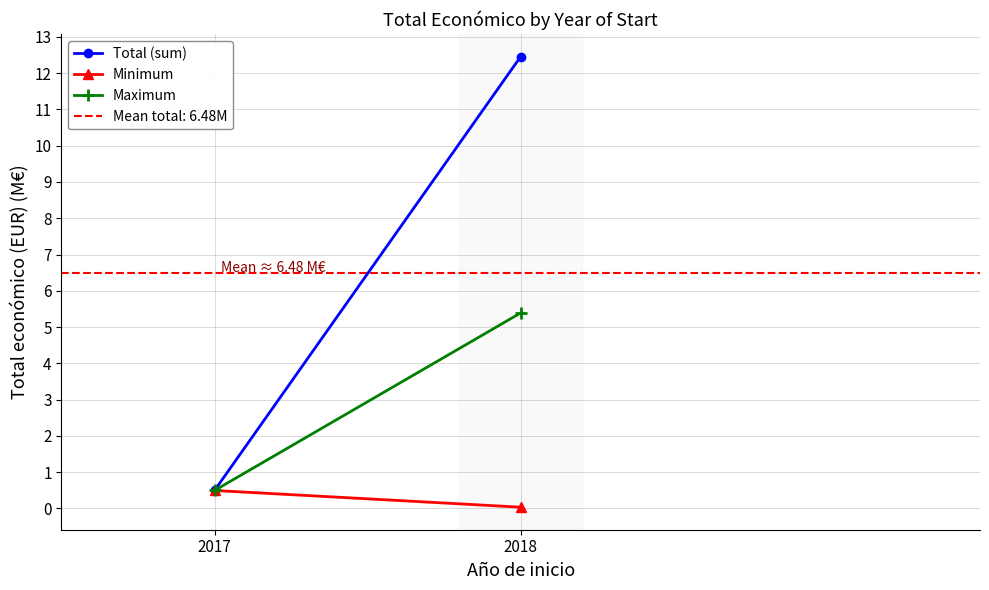

Which category has the lowest value across all series?

2018